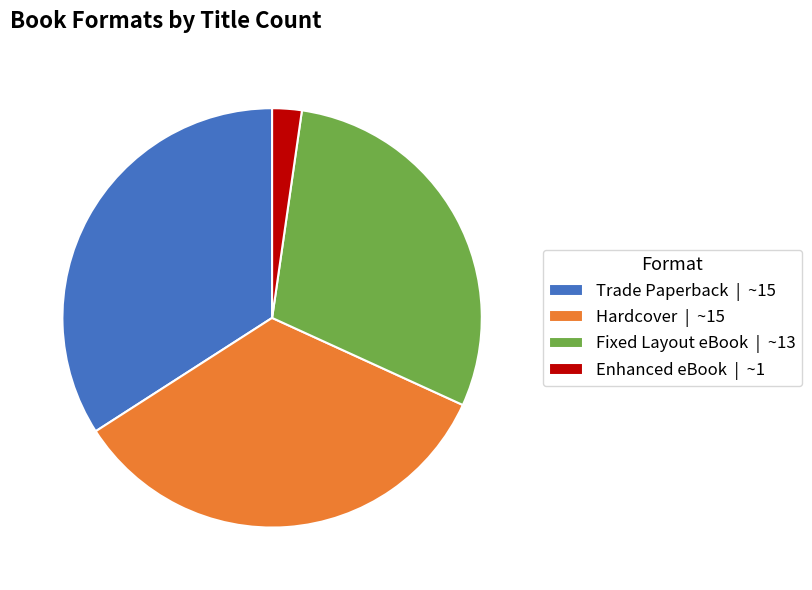

Do Trade Paperback | ~15 and Hardcover | ~15 together represent more than half of the pie?

Yes